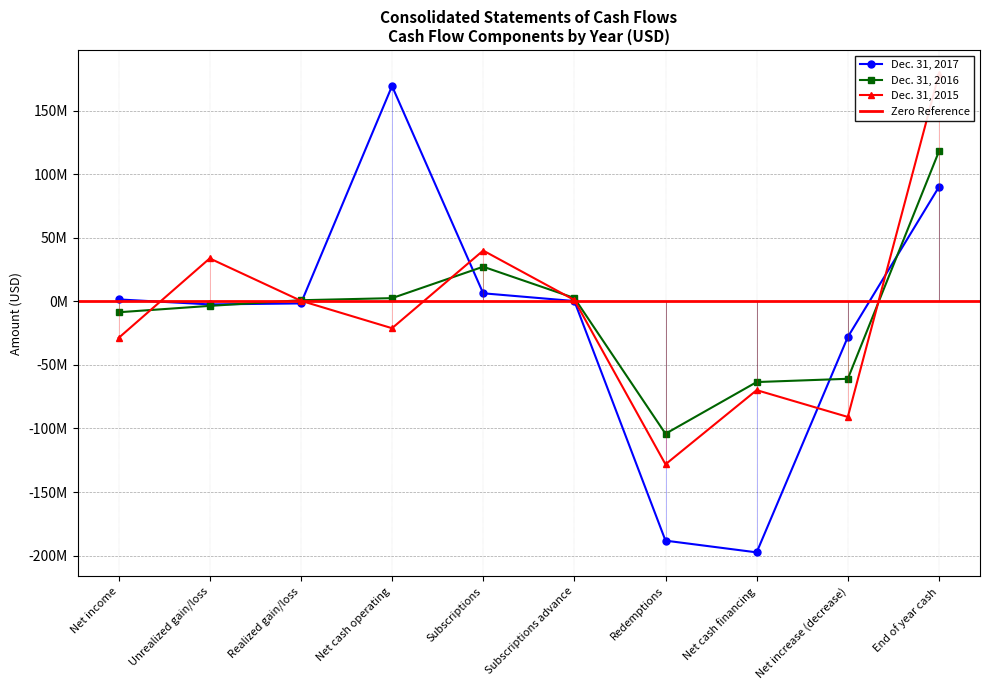

Which label corresponds to the smallest value in the chart?

Net cash financing